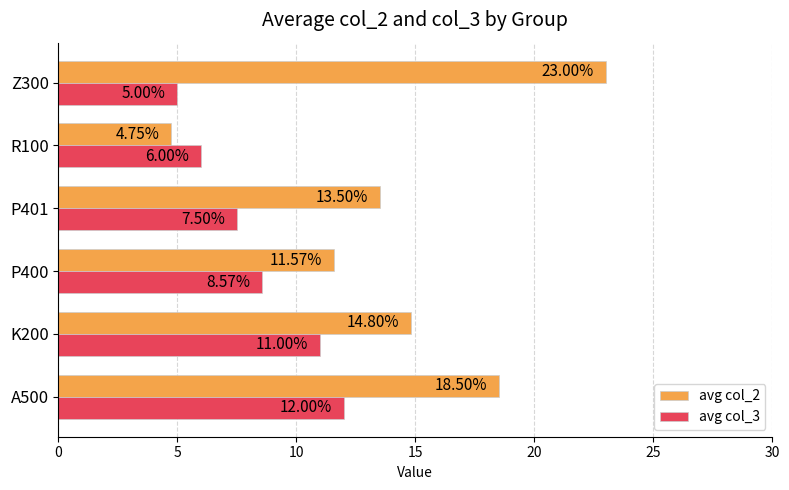

At which category is the sum across all series the highest?

A500